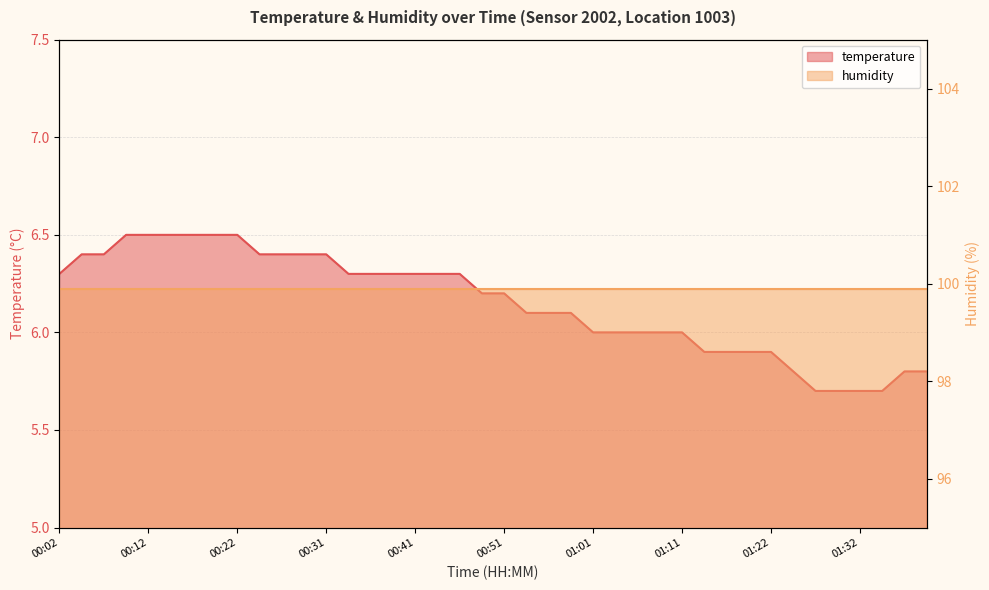

The chart shows a value of 5.7 at 01:32. True or false?

True